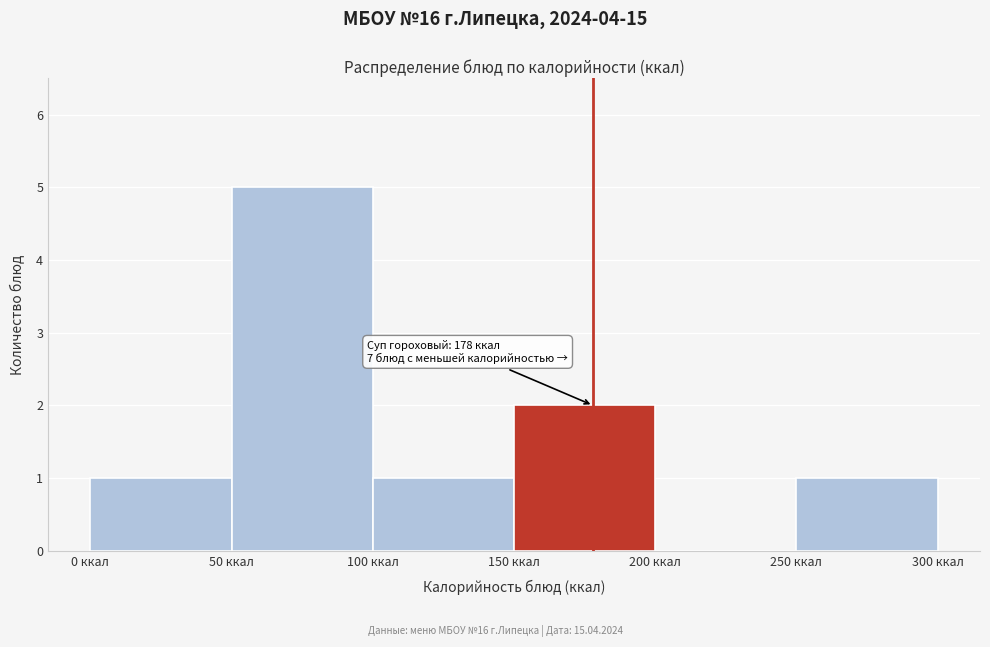

Which range on the x-axis has the tallest bar?

50 to 100